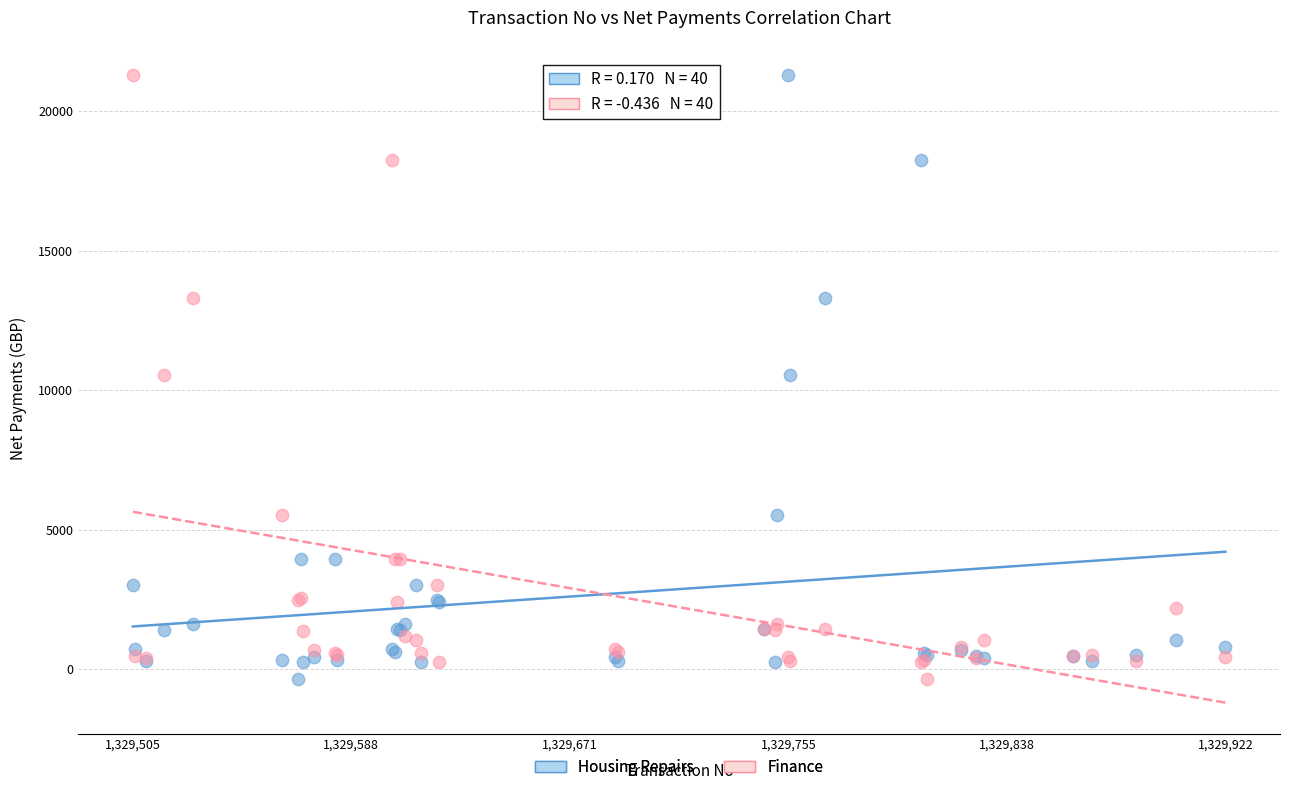

What is the X range (max minus min) for the scatter plot?

417.0